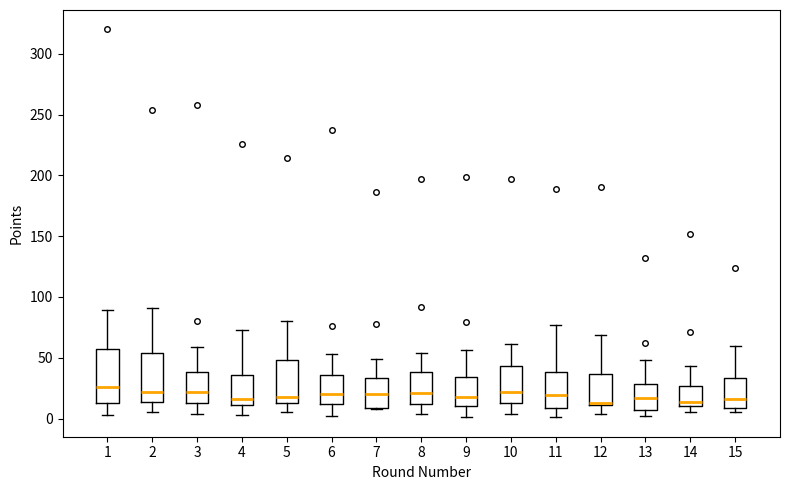

Where is the lower edge of the box at x = 11 on the y-axis? The values are not printed on the chart, so give them approximately, as read against the axis.

10